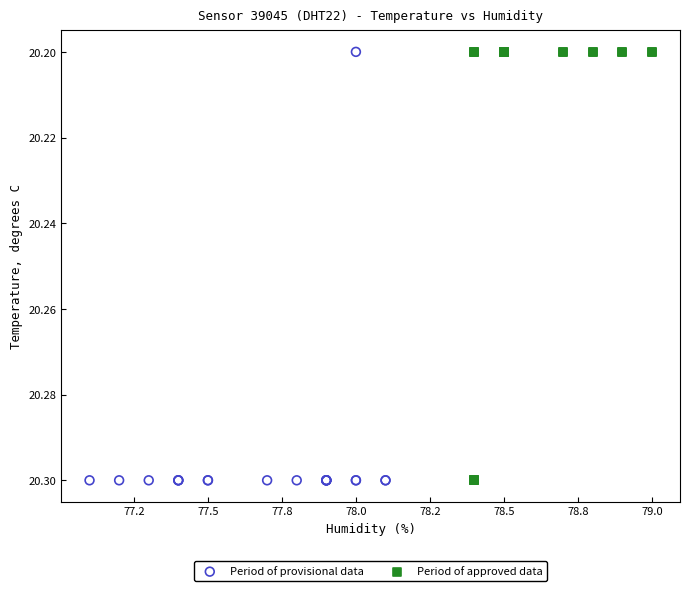

What are all the series names shown in the legend?

Period of provisional data, Period of approved data